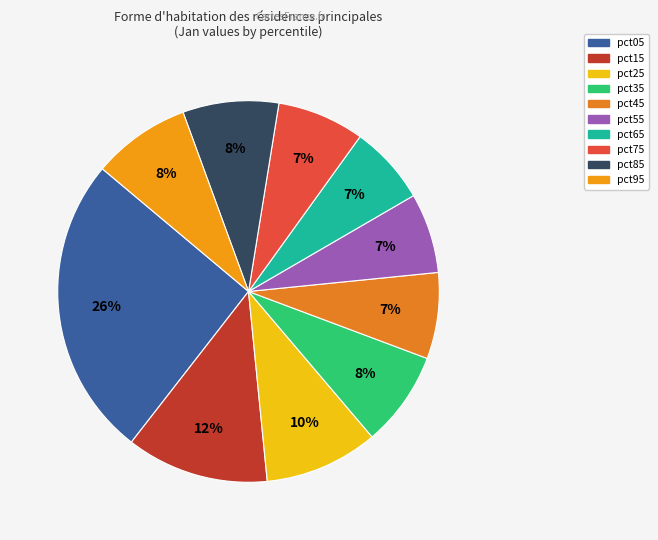

Does pct85 account for over 50% of the chart?

No